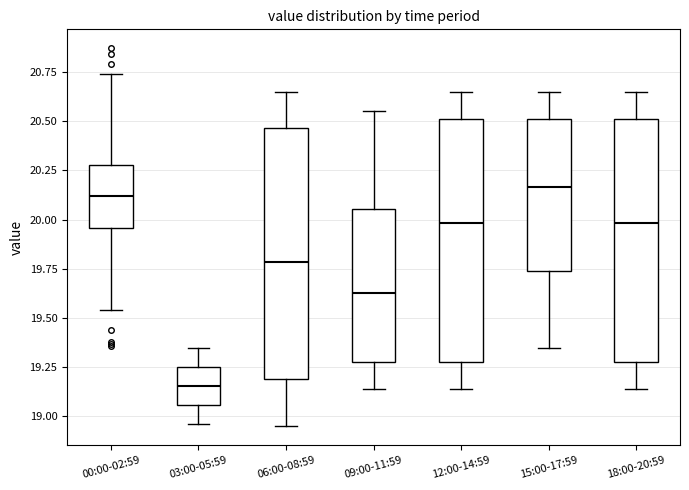

Reading left to right, read every box against the y-axis: the position of its median line, the range the box covers, and the ends of its whiskers. The values are not printed on the chart, so give them approximately, as read against the axis.

00:00-02:59: median 20.10, box 19.95 to 20.30, whiskers 19.55 to 20.75
03:00-05:59: median 19.15, box 19.05 to 19.25, whiskers 18.95 to 19.35
06:00-08:59: median 19.80, box 19.20 to 20.45, whiskers 18.95 to 20.65
09:00-11:59: median 19.65, box 19.30 to 20.05, whiskers 19.15 to 20.55
12:00-14:59: median 20.00, box 19.30 to 20.50, whiskers 19.15 to 20.65
15:00-17:59: median 20.15, box 19.75 to 20.50, whiskers 19.35 to 20.65
18:00-20:59: median 20.00, box 19.30 to 20.50, whiskers 19.15 to 20.65